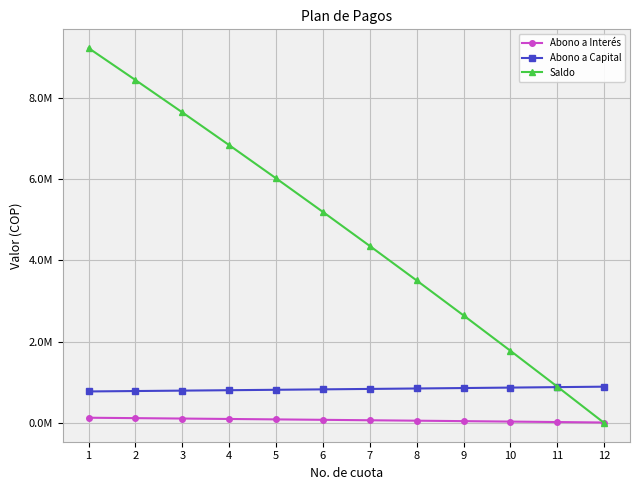

What are all the series names shown in the legend?

Abono a Interés, Abono a Capital, Saldo